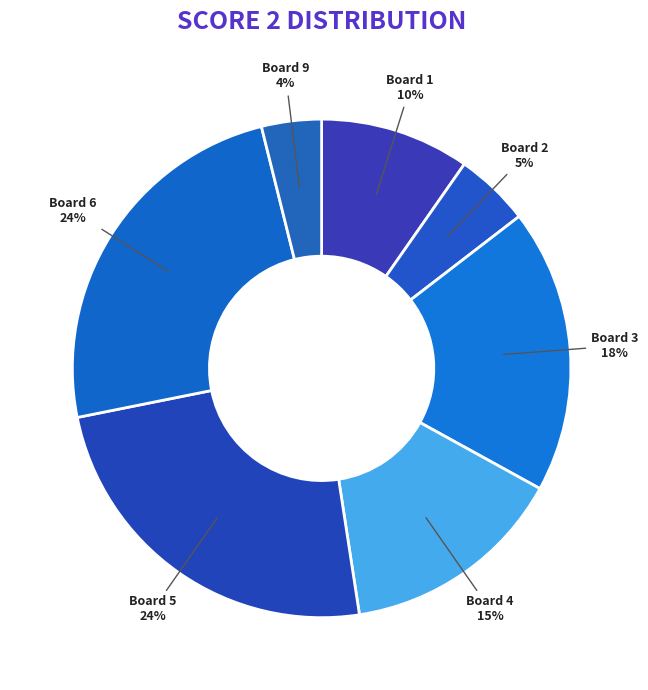

What is the smallest slice in the pie chart?

Board 9